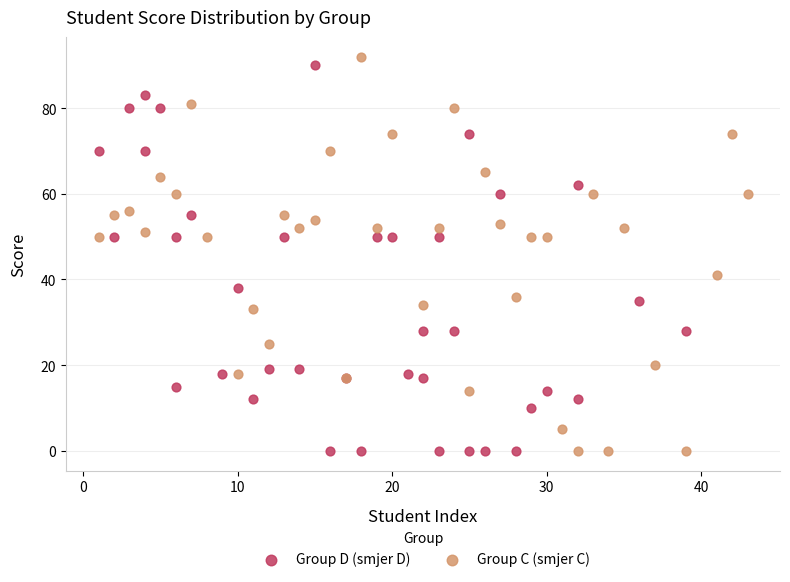

What are all the series names shown in the legend?

Group D (smjer D), Group C (smjer C)